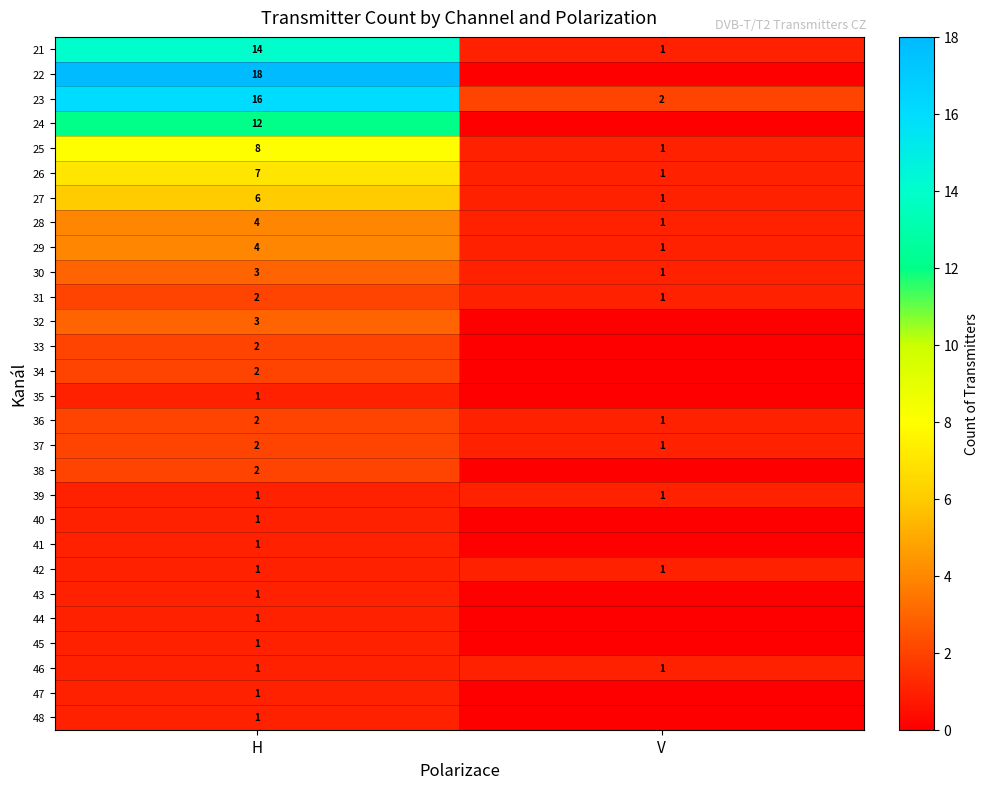

What is the difference between the highest and lowest values at H?

17